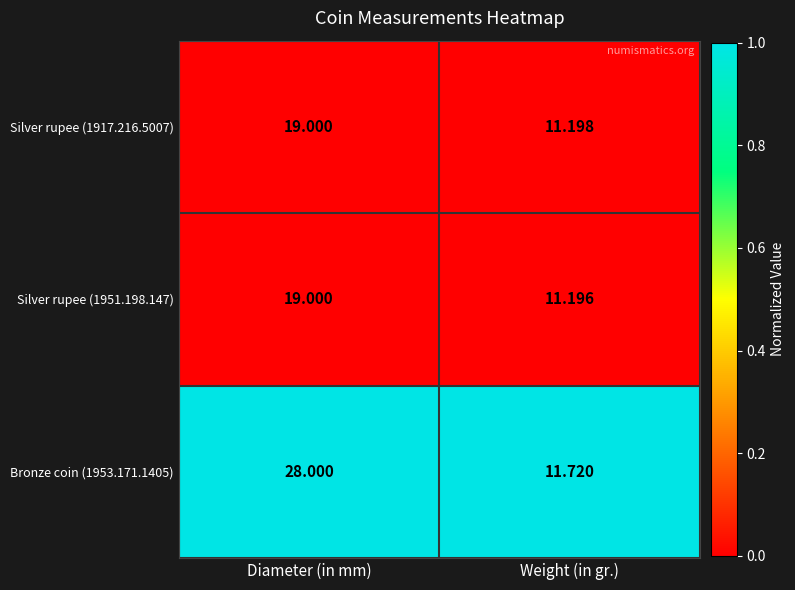

List the labels in order of Bronze coin (1953.171.1405) value, smallest first.

Weight (in gr.), Diameter (in mm)